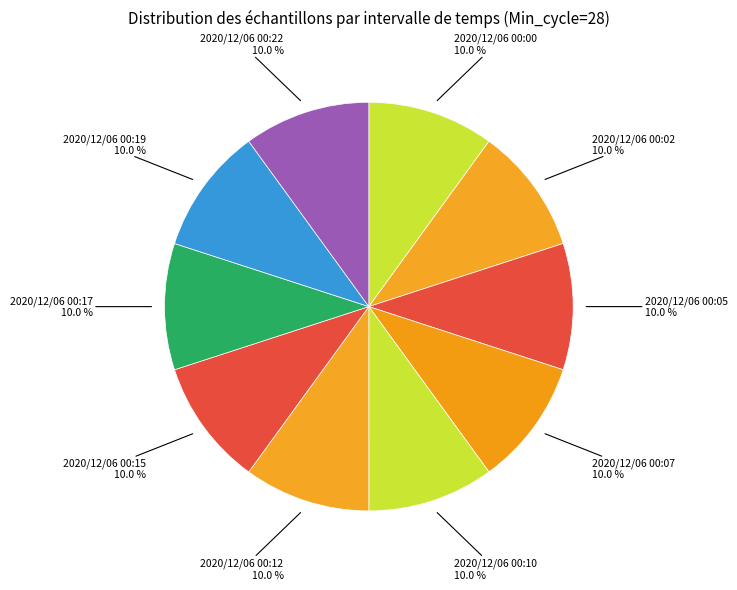

Which slice is the largest?

2020/12/06 00:19